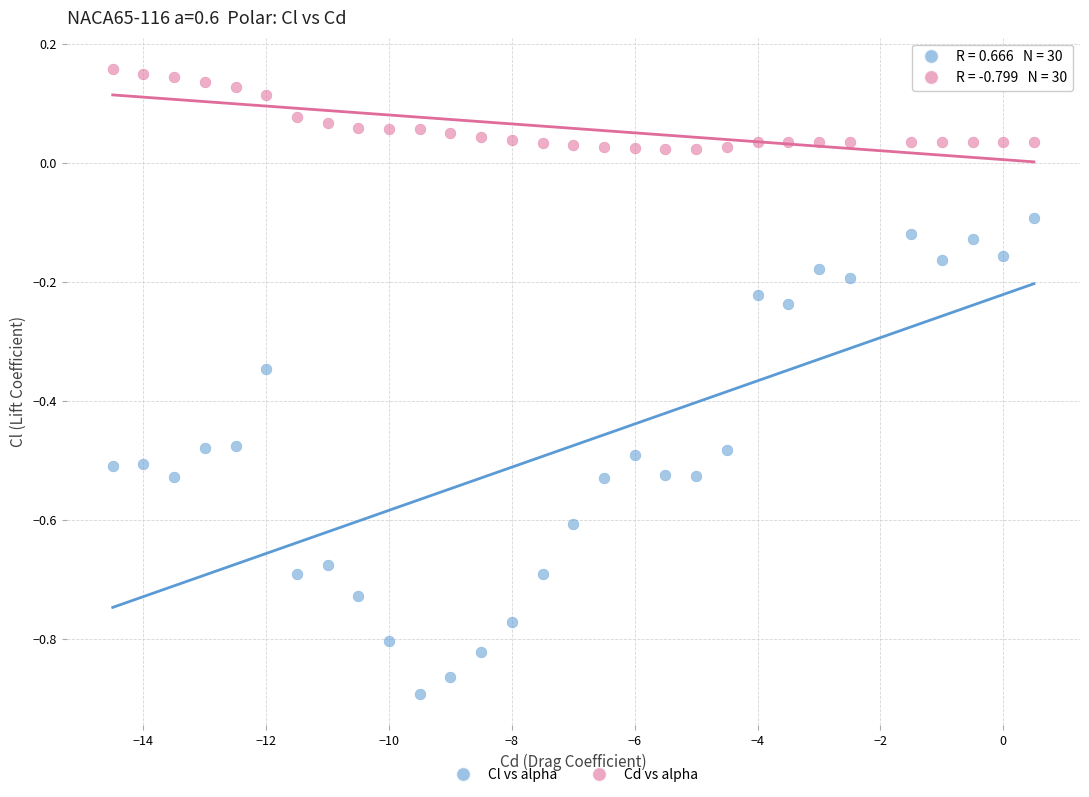

Which series reaches the maximum Y coordinate?

Cd vs alpha